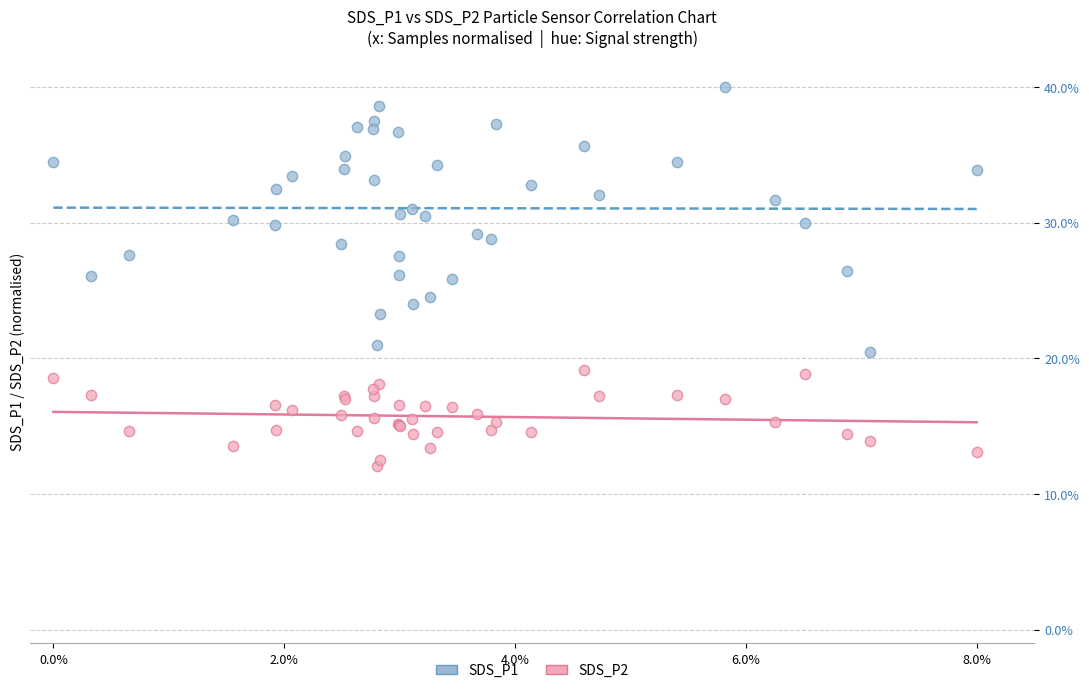

What are all the series names shown in the legend?

SDS_P1, SDS_P2